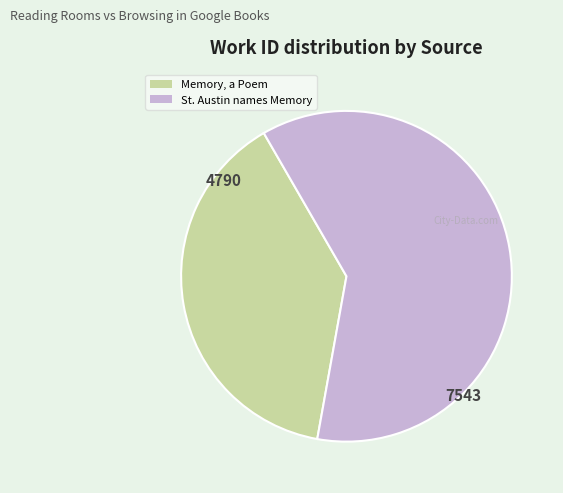

Is it true that St. Austin names Memory is 56% of the pie?

False